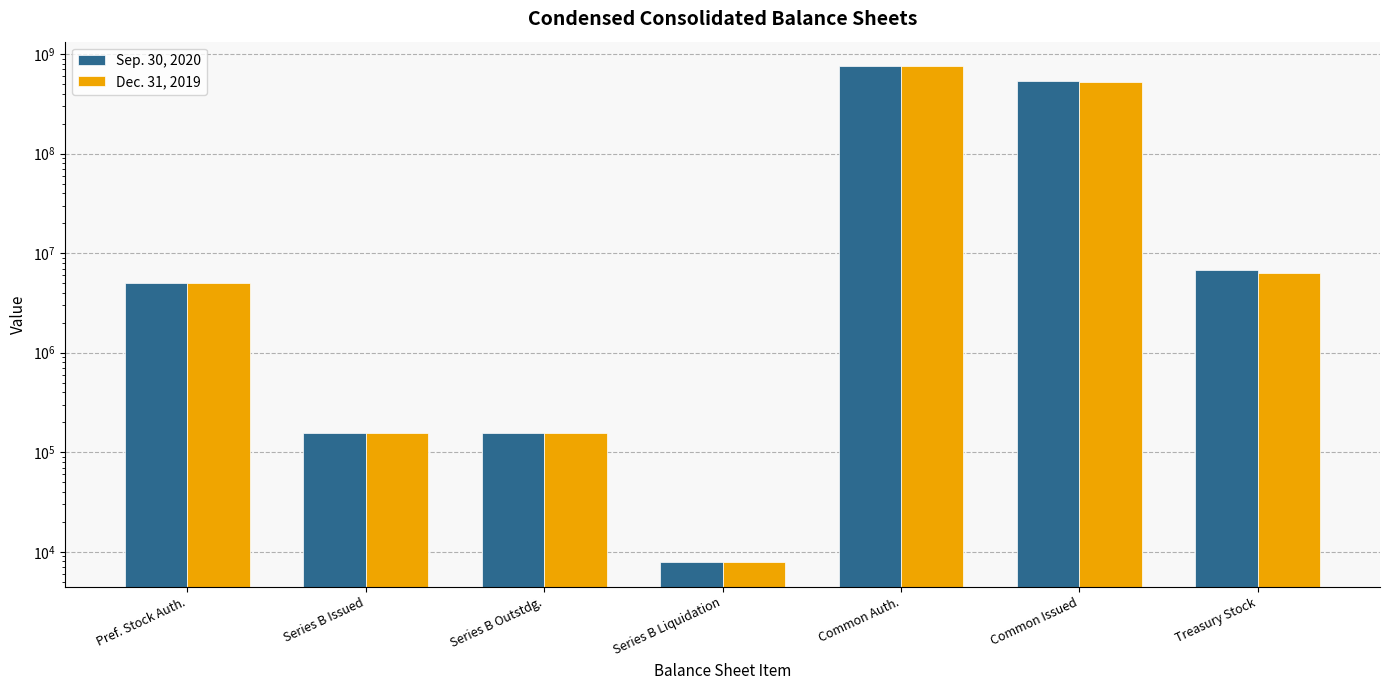

Reading left to right, what are all the values shown in this chart?

Sep. 30, 2020: 5000000	157816	157816	7891	750000000	537665291	6821044
Dec. 31, 2019: 5000000	157816	157816	7891	750000000	529182994	6287271